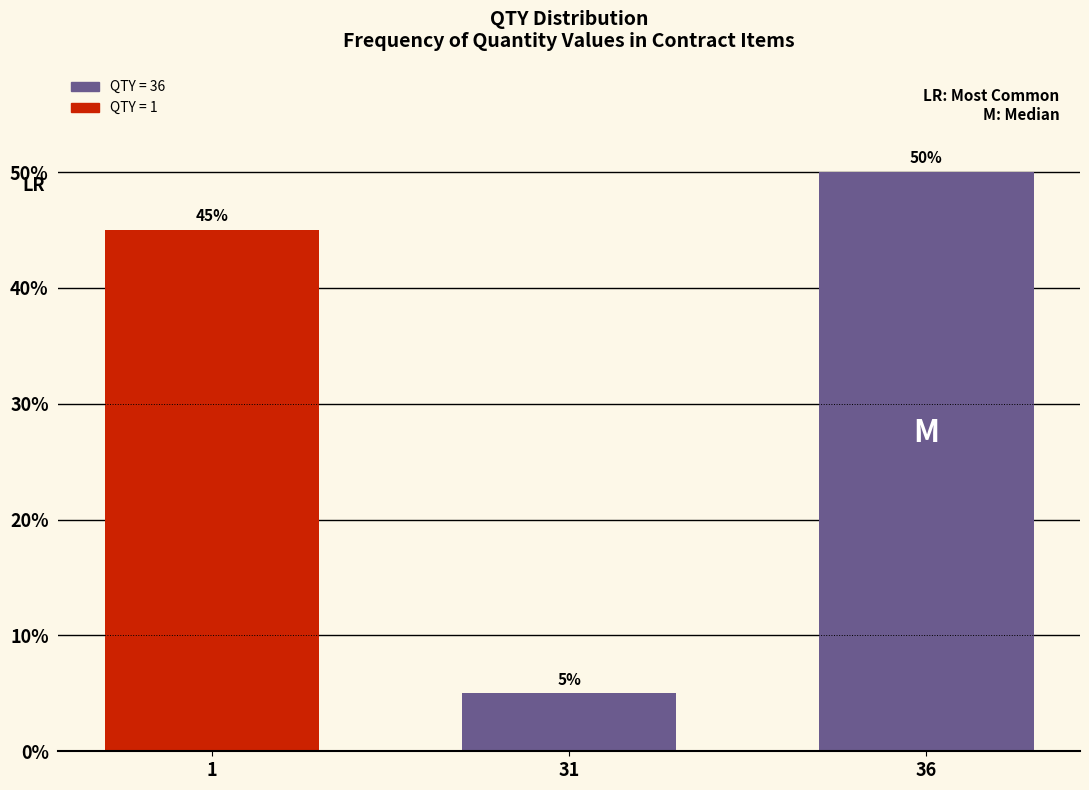

Reading left to right, transcribe all the data shown in this chart.

1=45	31=5	36=50